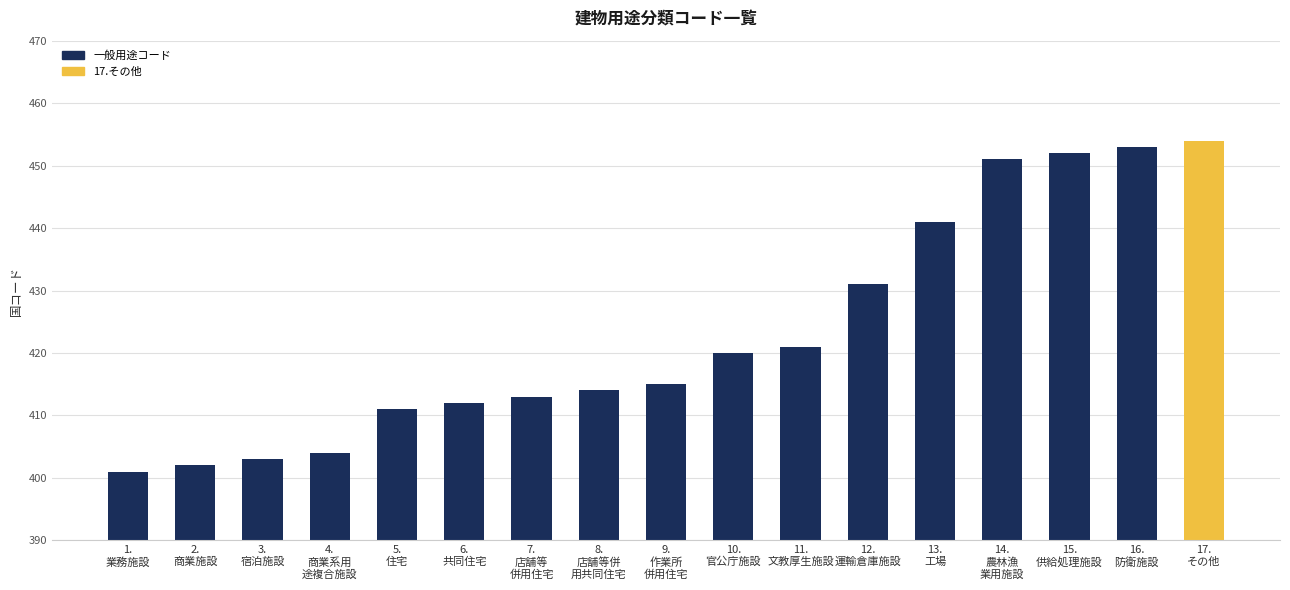

What value does the data have at 14.
農林漁
業用施設?

451